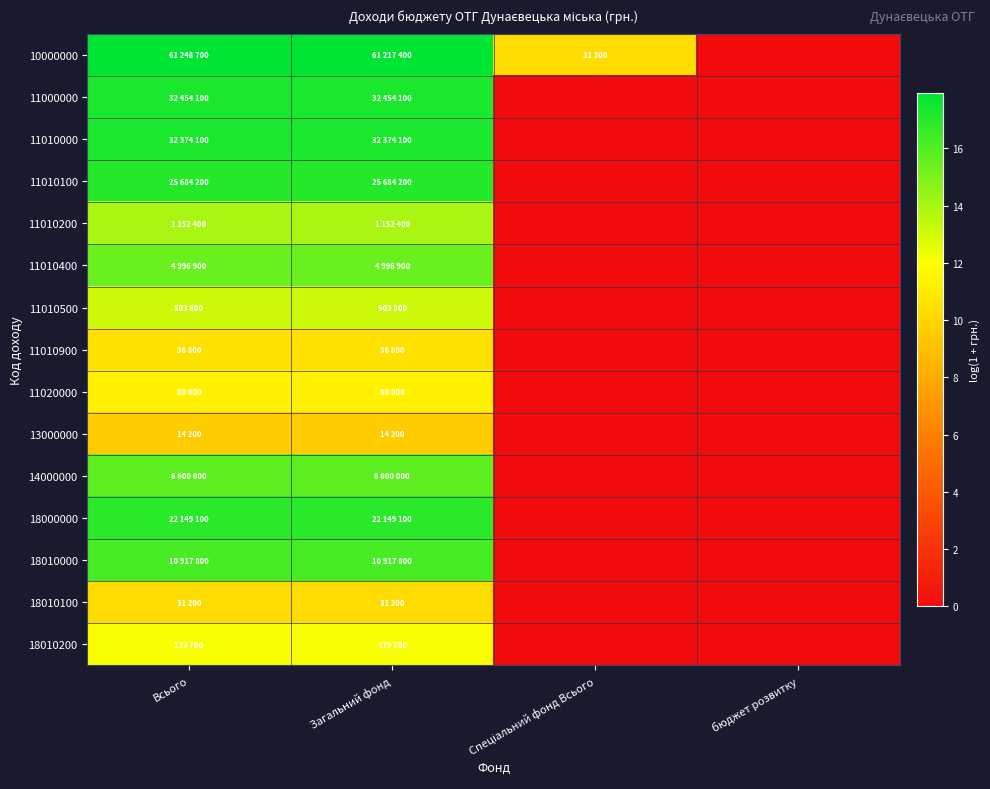

Reading right to left, what are all the values shown in this chart?

10000000: бюджет розвитку=0.0	Спеціальний фонд Всього=10.4	Загальний фонд=17.9	Всього=17.9
11000000: бюджет розвитку=0.0	Спеціальний фонд Всього=0.0	Загальний фонд=17.3	Всього=17.3
11010000: бюджет розвитку=0.0	Спеціальний фонд Всього=0.0	Загальний фонд=17.3	Всього=17.3
11010100: бюджет розвитку=0.0	Спеціальний фонд Всього=0.0	Загальний фонд=17.1	Всього=17.1
11010200: бюджет розвитку=0.0	Спеціальний фонд Всього=0.0	Загальний фонд=14.0	Всього=14.0
11010400: бюджет розвитку=0.0	Спеціальний фонд Всього=0.0	Загальний фонд=15.4	Всього=15.4
11010500: бюджет розвитку=0.0	Спеціальний фонд Всього=0.0	Загальний фонд=13.1	Всього=13.1
11010900: бюджет розвитку=0.0	Спеціальний фонд Всього=0.0	Загальний фонд=10.5	Всього=10.5
11020000: бюджет розвитку=0.0	Спеціальний фонд Всього=0.0	Загальний фонд=11.3	Всього=11.3
13000000: бюджет розвитку=0.0	Спеціальний фонд Всього=0.0	Загальний фонд=9.6	Всього=9.6
14000000: бюджет розвитку=0.0	Спеціальний фонд Всього=0.0	Загальний фонд=15.7	Всього=15.7
18000000: бюджет розвитку=0.0	Спеціальний фонд Всього=0.0	Загальний фонд=16.9	Всього=16.9
18010000: бюджет розвитку=0.0	Спеціальний фонд Всього=0.0	Загальний фонд=16.2	Всього=16.2
18010100: бюджет розвитку=0.0	Спеціальний фонд Всього=0.0	Загальний фонд=10.3	Всього=10.3
18010200: бюджет розвитку=0.0	Спеціальний фонд Всього=0.0	Загальний фонд=12.1	Всього=12.1